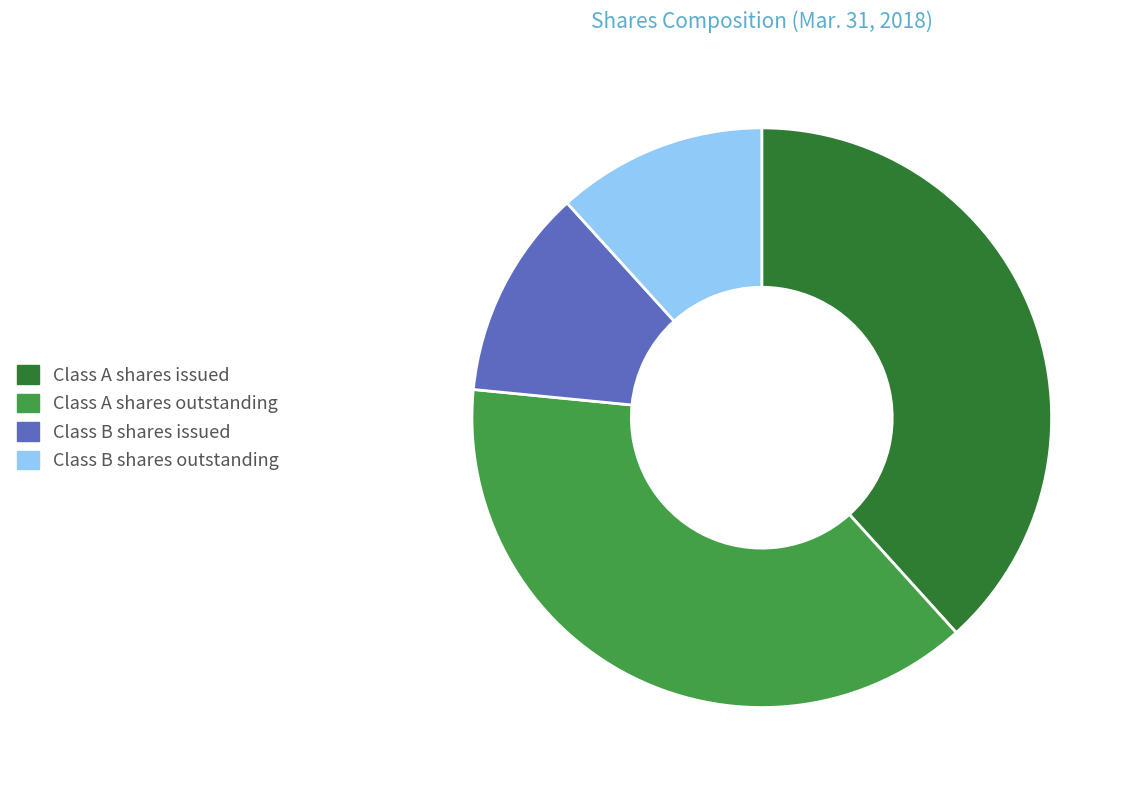

Between Class B shares issued and Class A shares issued, which is larger?

Class A shares issued